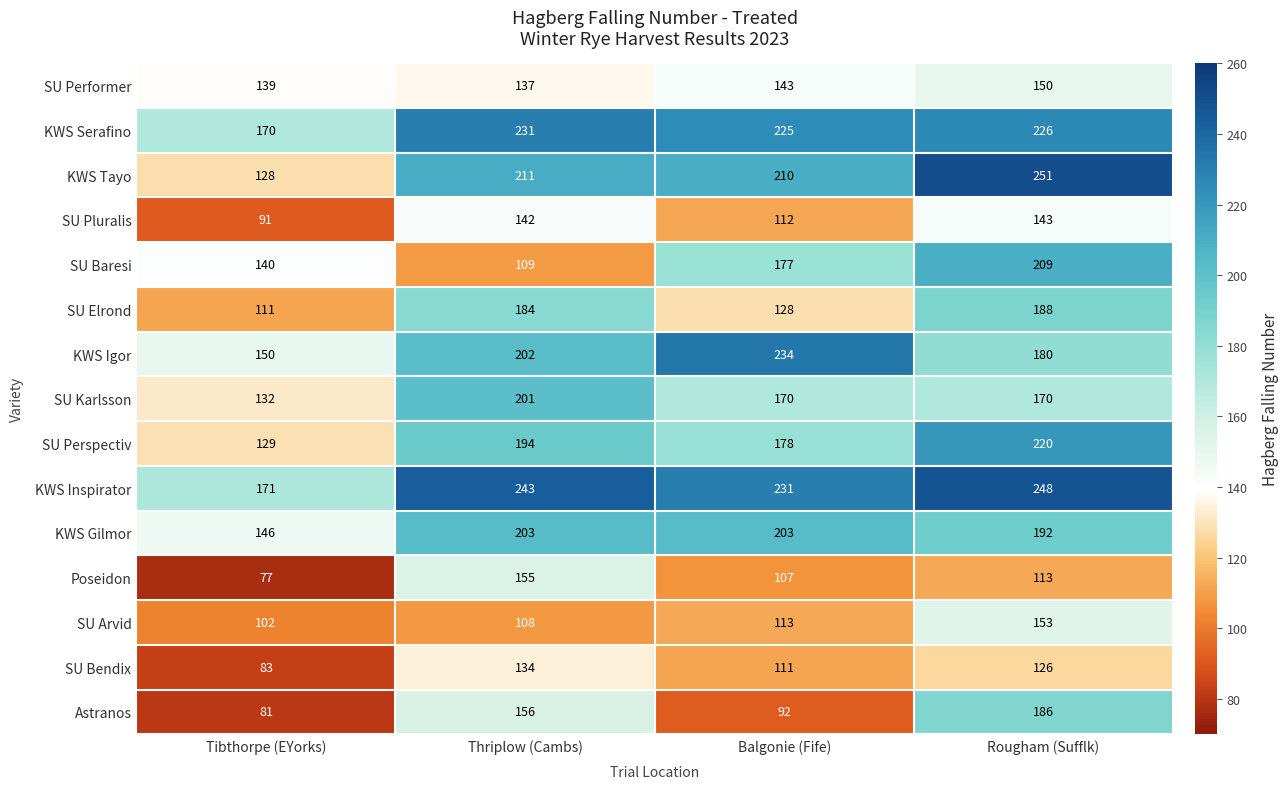

How many SU Bendix values are between 111 and 134?

3